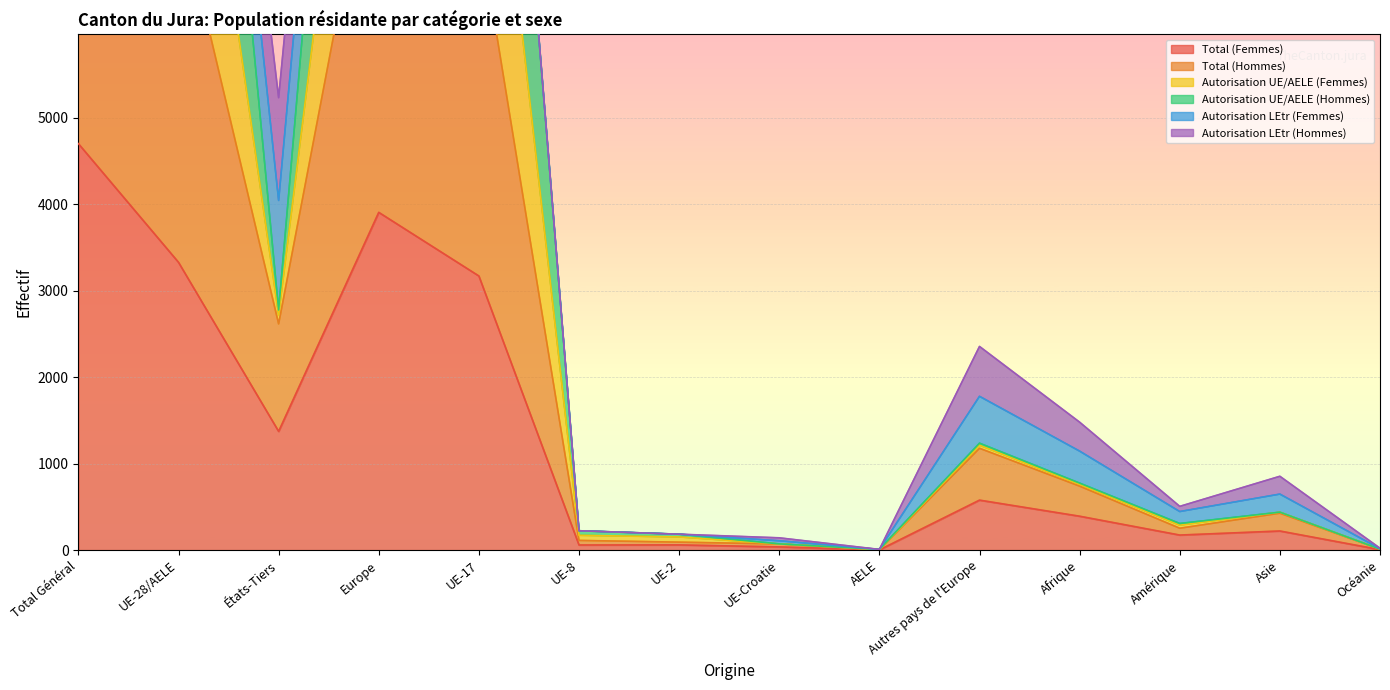

In Autorisation UE/AELE (Hommes), how many points are higher than both neighbors (excluding endpoints)?

3